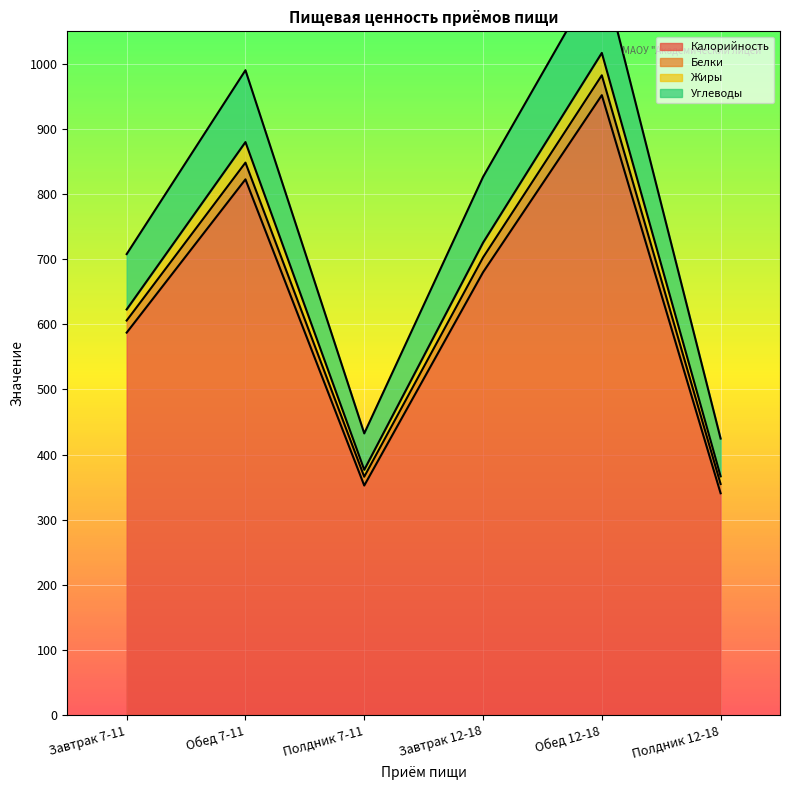

In Углеводы, how many points are higher than both neighbors (excluding endpoints)?

2